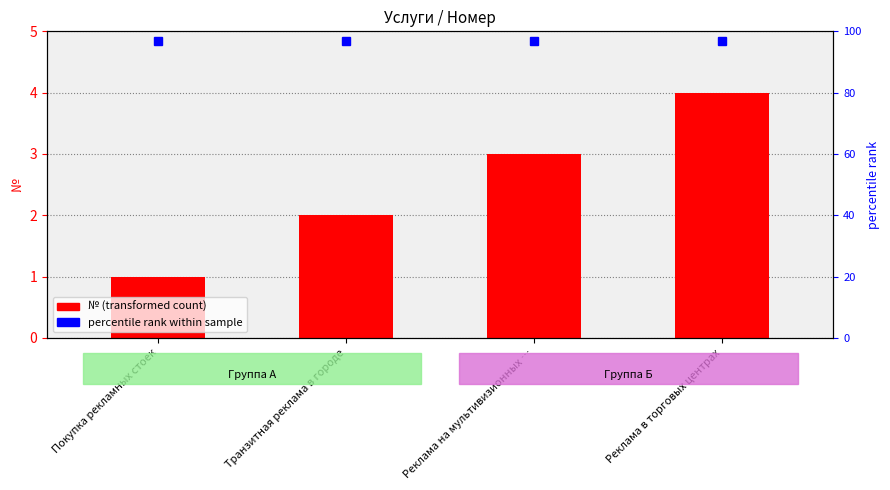

Rank the categories by value from lowest to highest.

Покупка рекламных стоек, Транзитная реклама в городе, Реклама на мультивизионных …, Реклама в торговых центрах